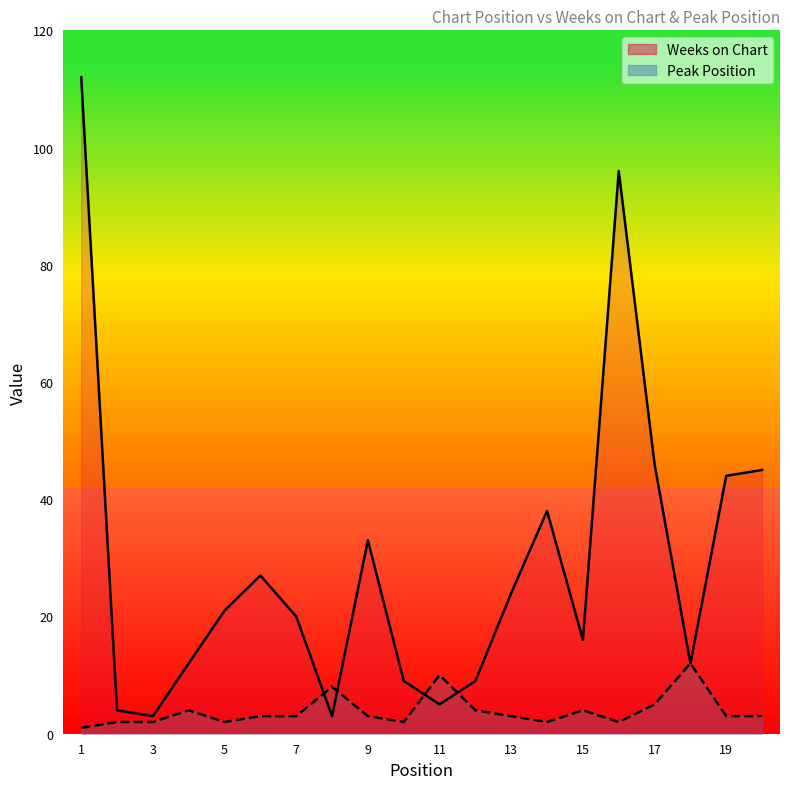

Which series has the widest spread of values?

Weeks on Chart